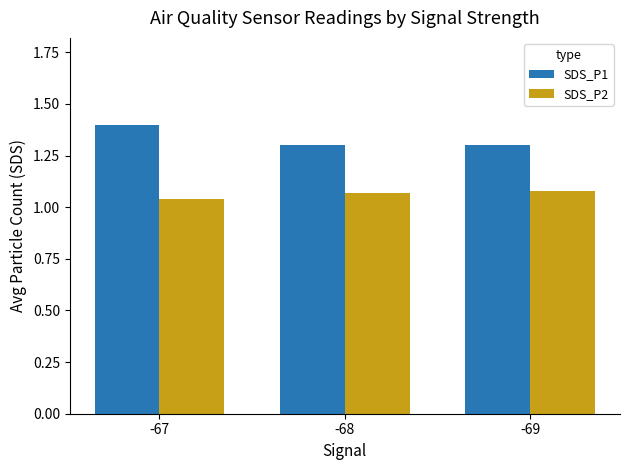

Which label corresponds to the smallest value in the chart?

-67